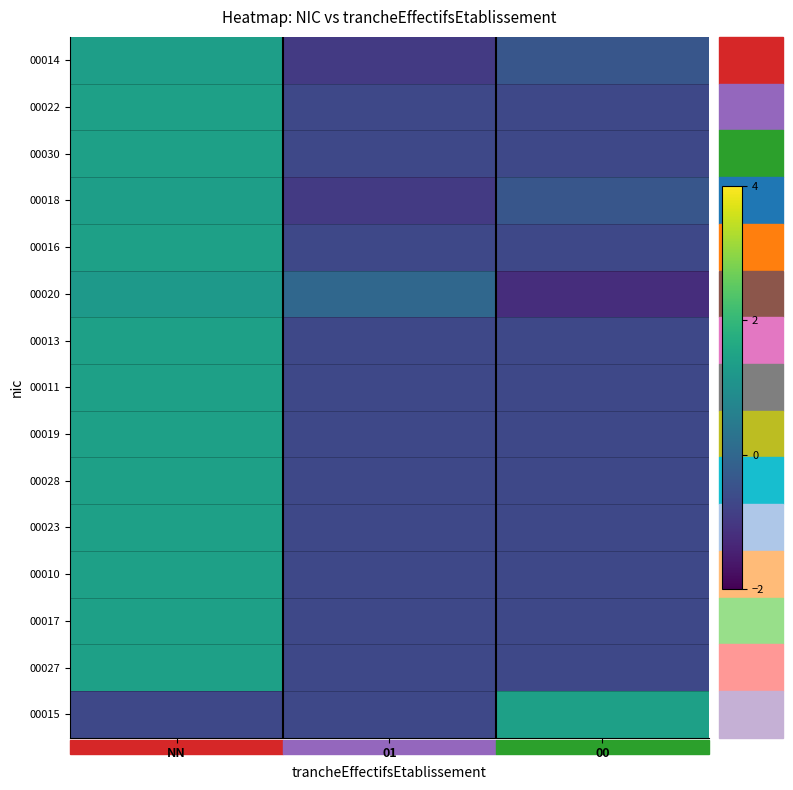

Which series has the largest total across all categories?

00015